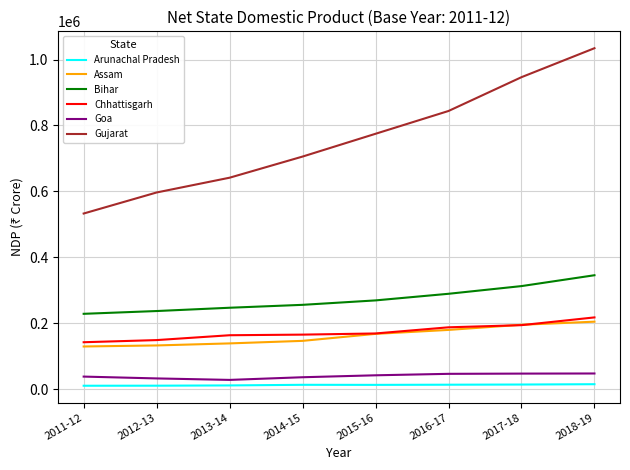

Read the Chhattisgarh value at 2017-18, to the nearest 50.

194050